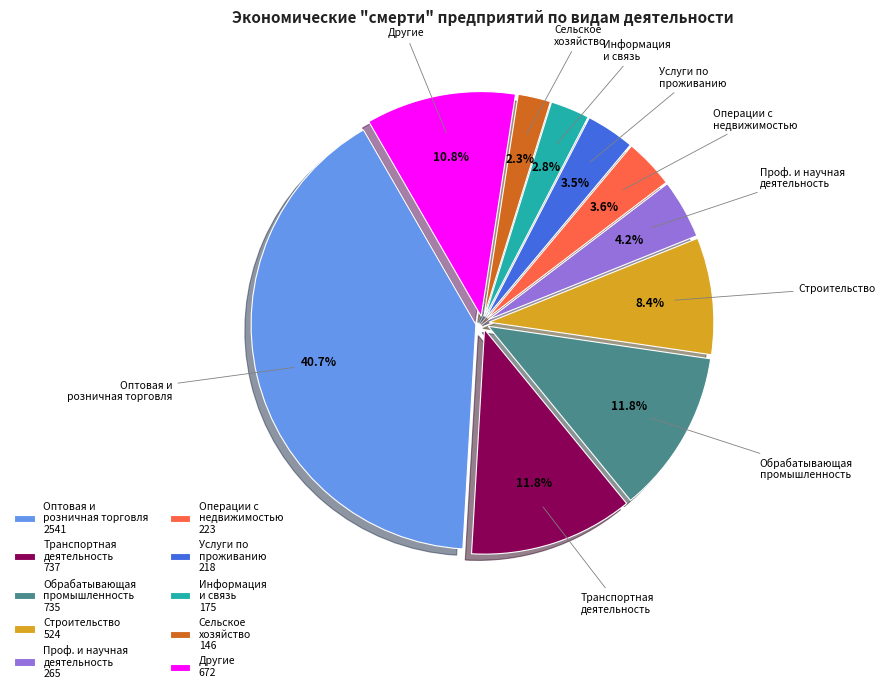

To the nearest percent, what is the difference between the largest and smallest slice percentages?

38%